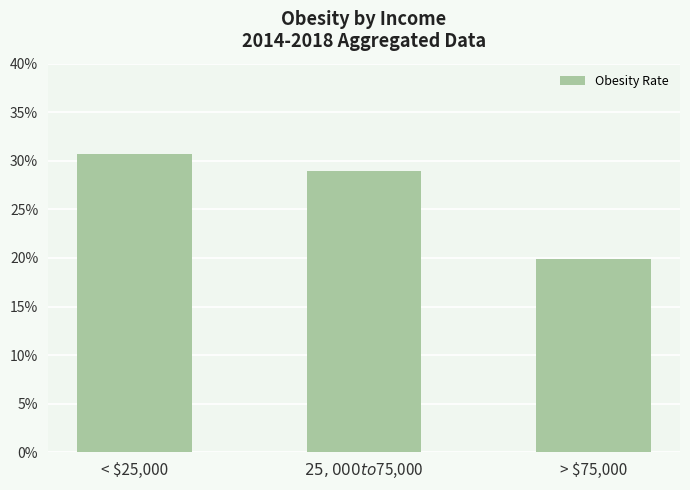

Which has a higher value, < $25,000 or $25,000 to $75,000?

< $25,000